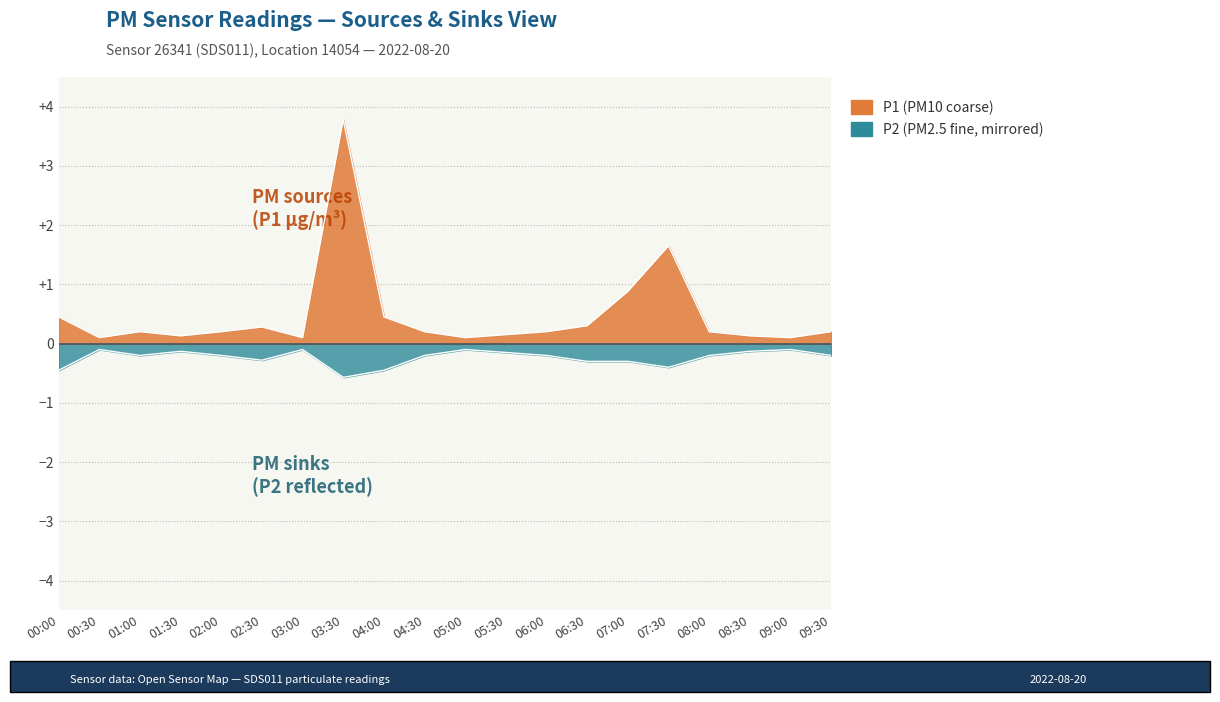

The value of P2 at 00:00 is -0.7. True or false?

False